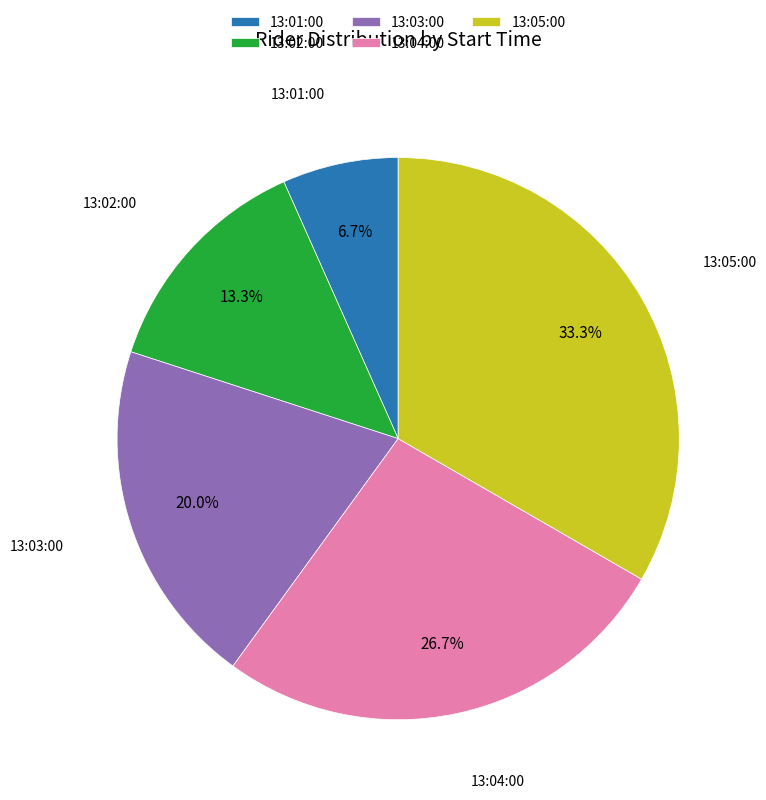

Does 13:03:00 account for over 50% of the chart?

No